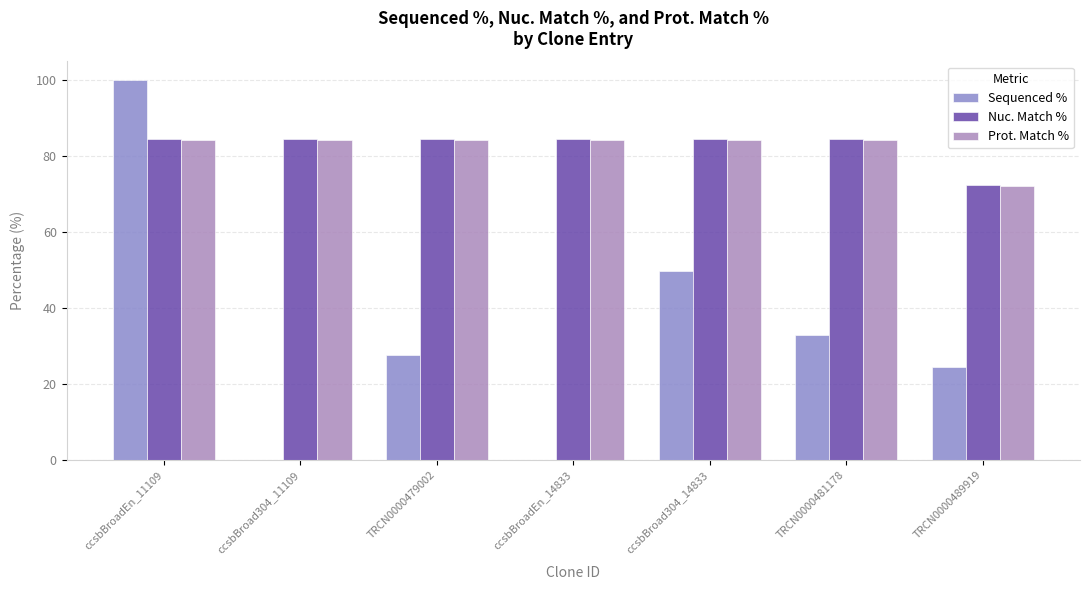

How many values in the Nuc. Match % series exceed 84?

6